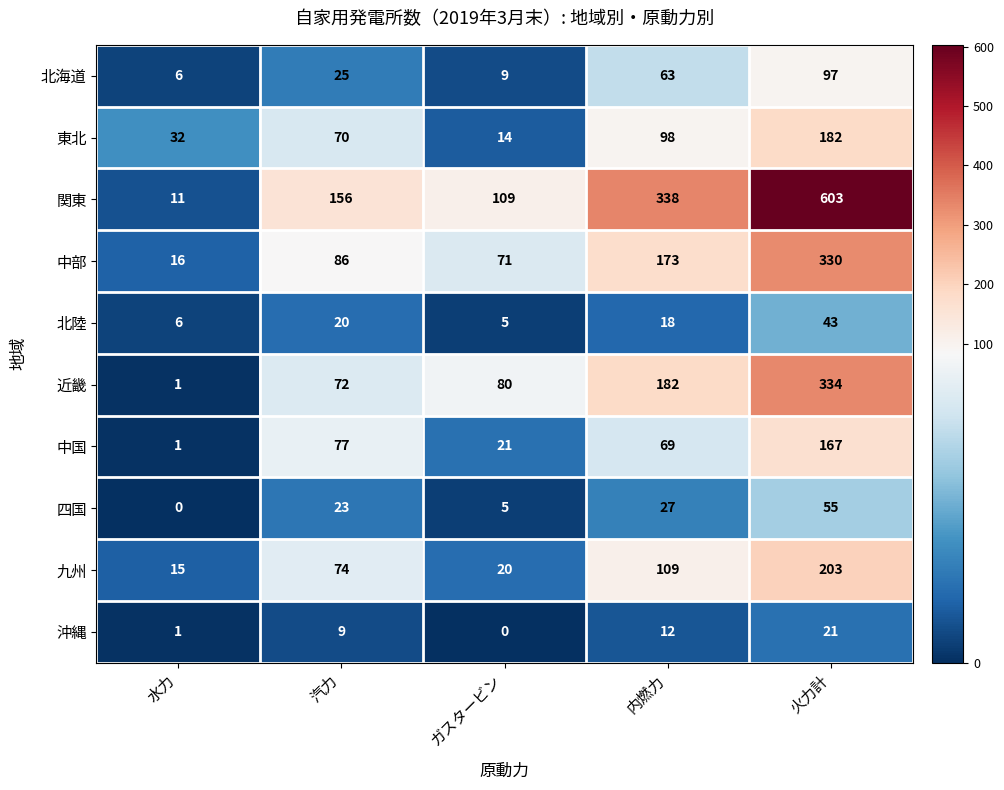

Where is 沖縄 nearest to the value 10?

汽力